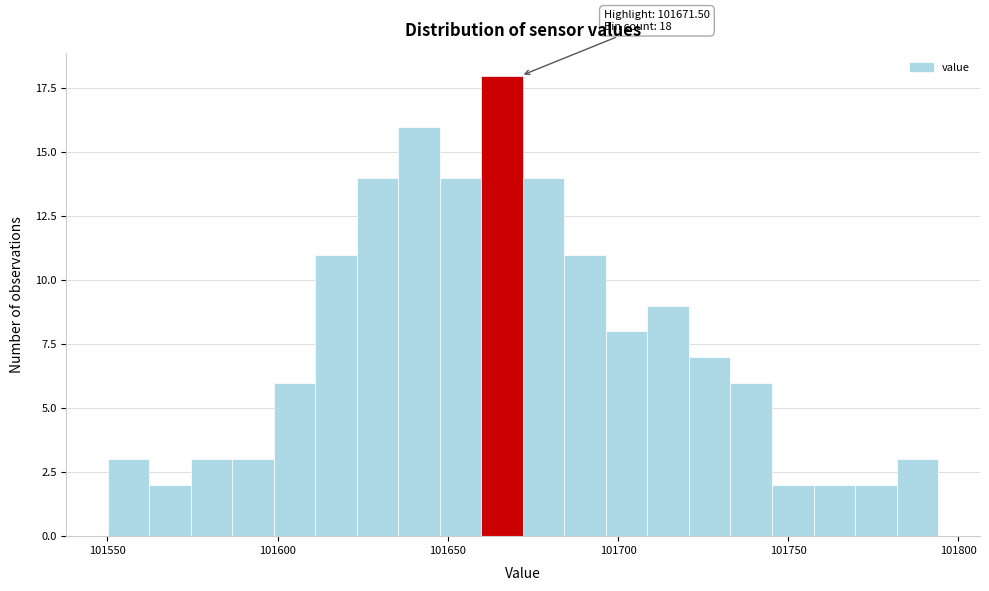

Read against the x-axis, roughly where is the centre of the tallest bar?

101665